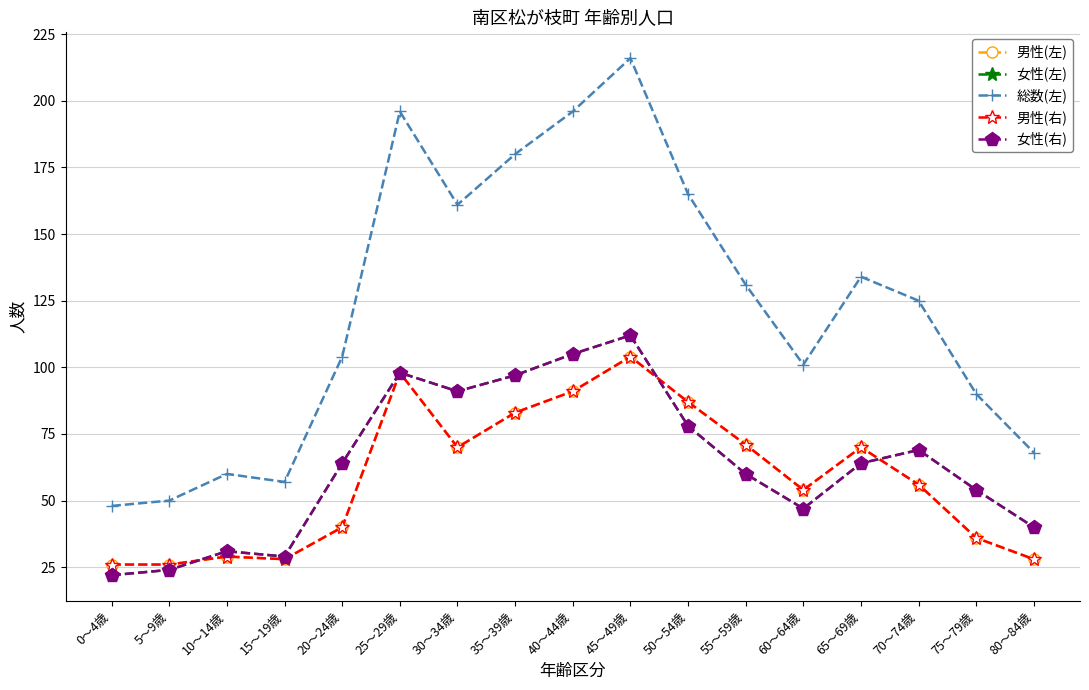

Where does the 女性(右) series first go above 64?

25～29歳